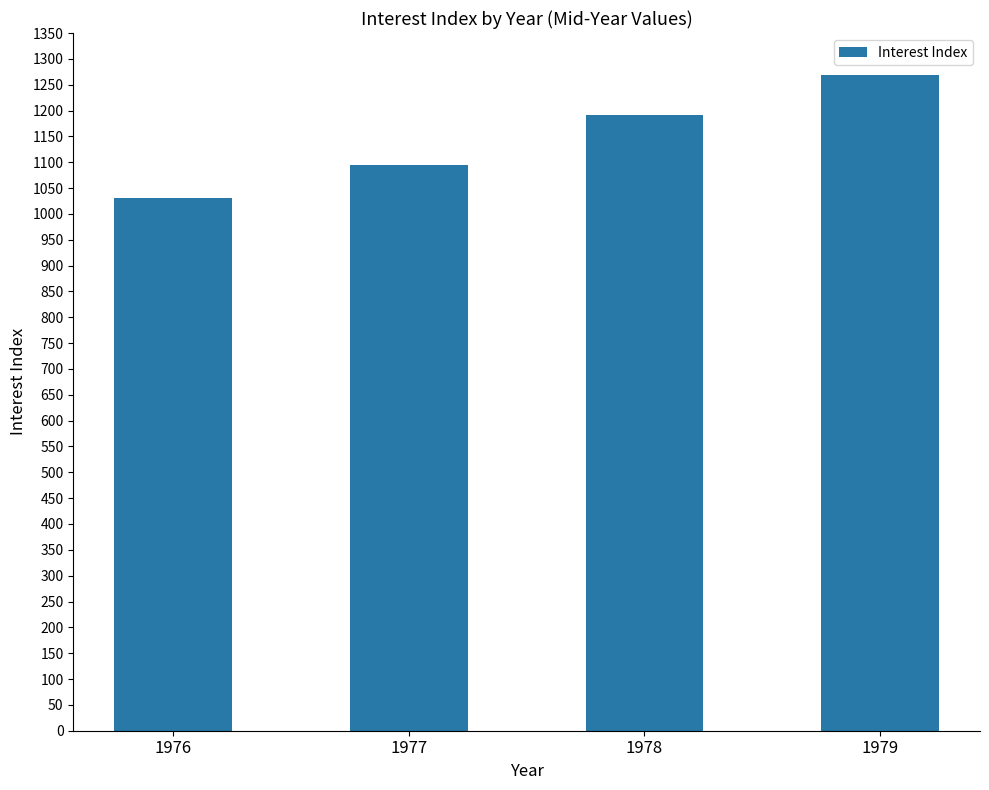

Where is the data nearest to the value 1149?

1978